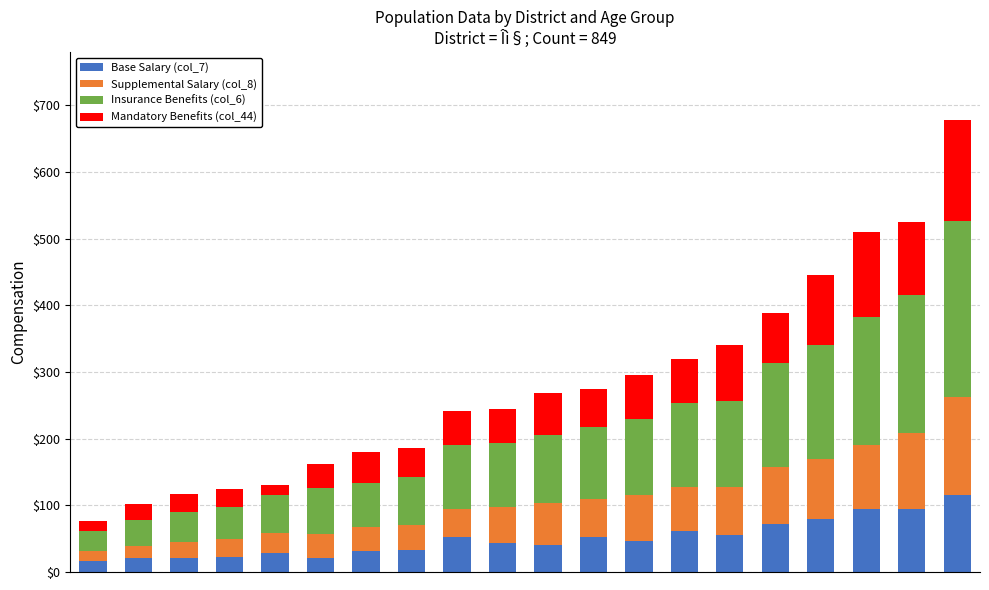

What is the highest value of the Base Salary (col_7) series?

116